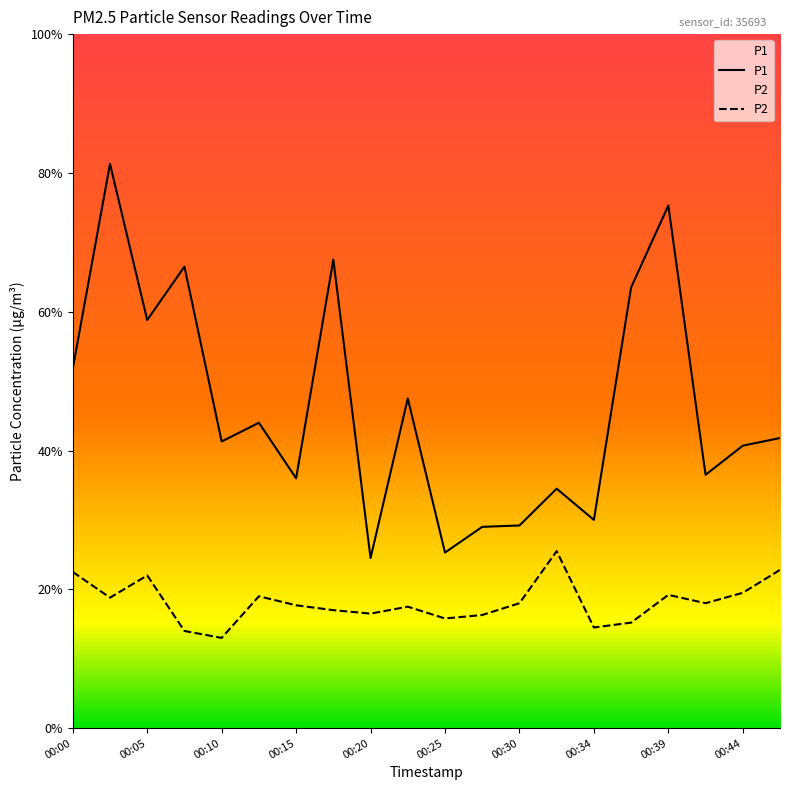

Is the value of P1 at 00:17 greater than the value of P2 at 00:05?

Yes